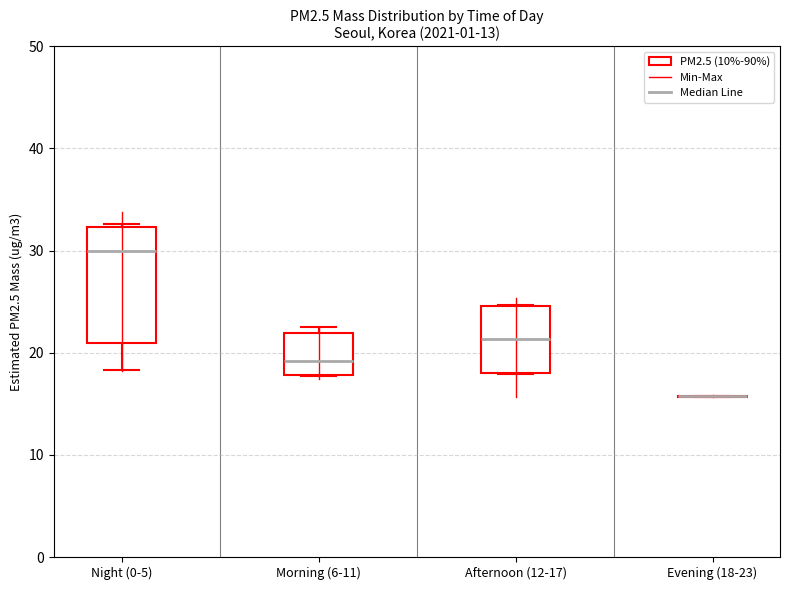

Reading left to right, read every box against the y-axis: the position of its median line, the range the box covers, and the ends of its whiskers. The values are not printed on the chart, so give them approximately, as read against the axis.

Night (0-5): median 30, box 21 to 32, whiskers 18 to 33
Morning (6-11): median 19, box 18 to 22, whiskers 18 to 23
Afternoon (12-17): median 21, box 18 to 25, whiskers 18 to 25
Evening (18-23): box collapsed to a line at 16, whiskers 16 to 16